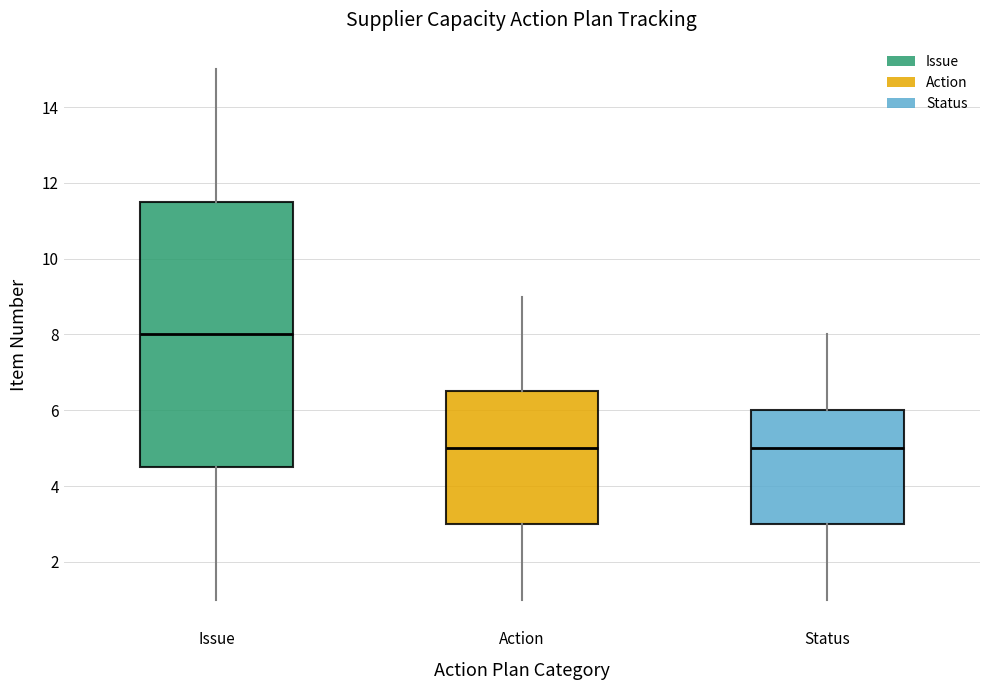

Comparing the boxes themselves (not the whiskers), which one is the tallest?

Issue